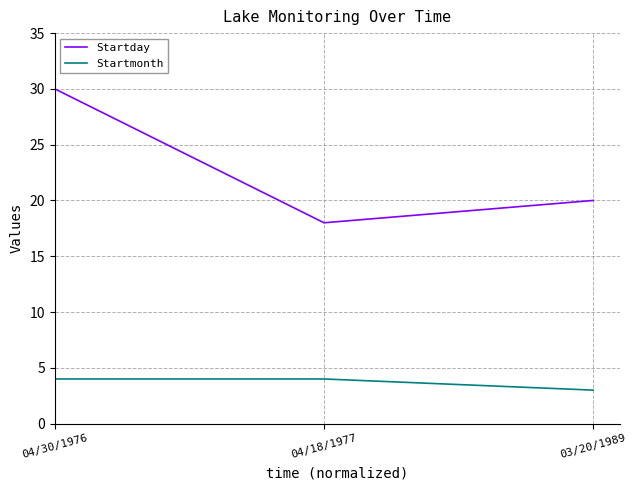

Rank the series at 04/30/1976 from lowest to highest value.

Startmonth, Startday